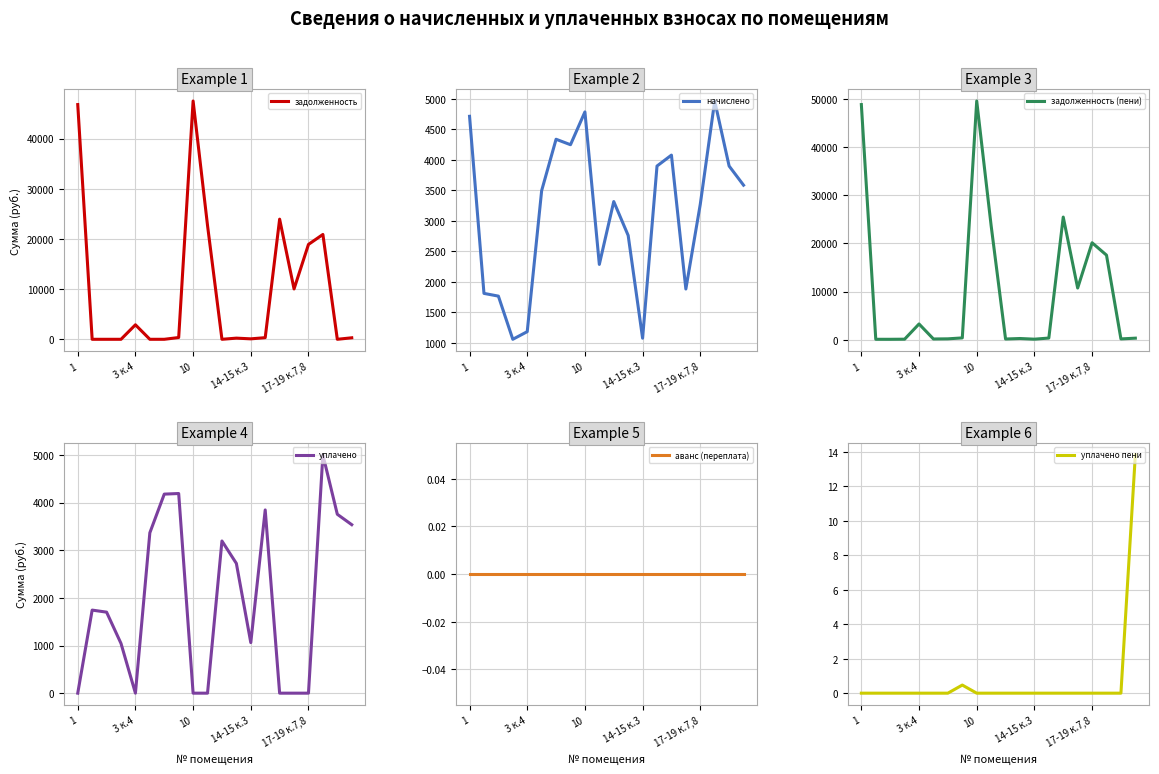

What are all the series names shown in the legend?

задолженность, начислено, задолженность (пени), уплачено, аванс (переплата), уплачено пени